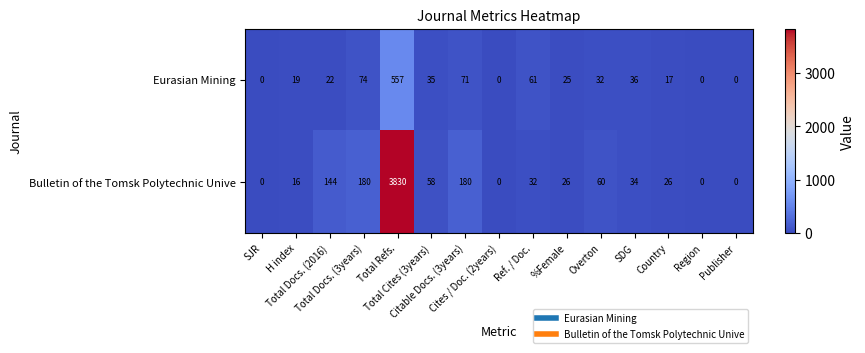

List the series in order of their peak value, highest first.

Bulletin of the Tomsk Polytechnic Unive, Eurasian Mining